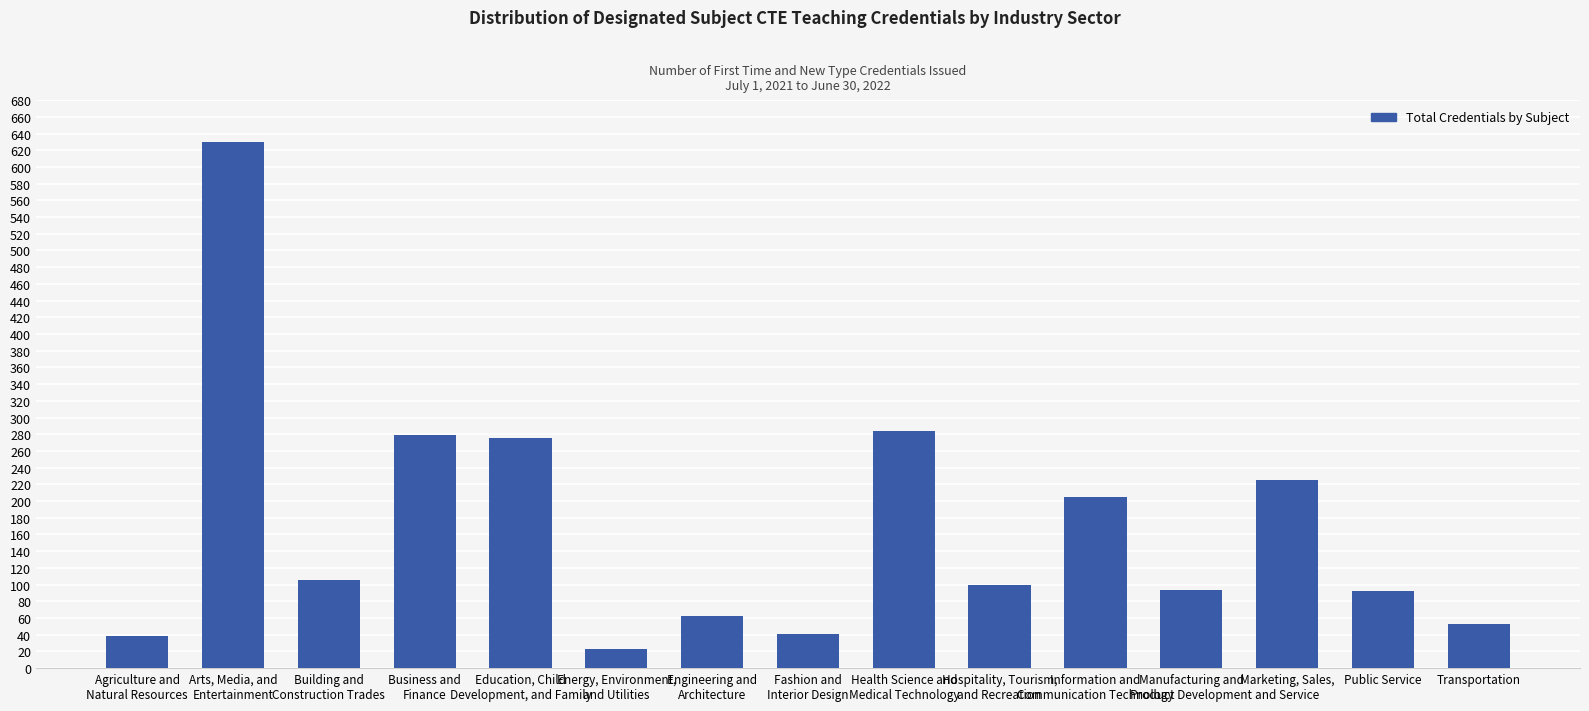

Which label corresponds to the largest value in the chart?

Arts, Media, and
Entertainment